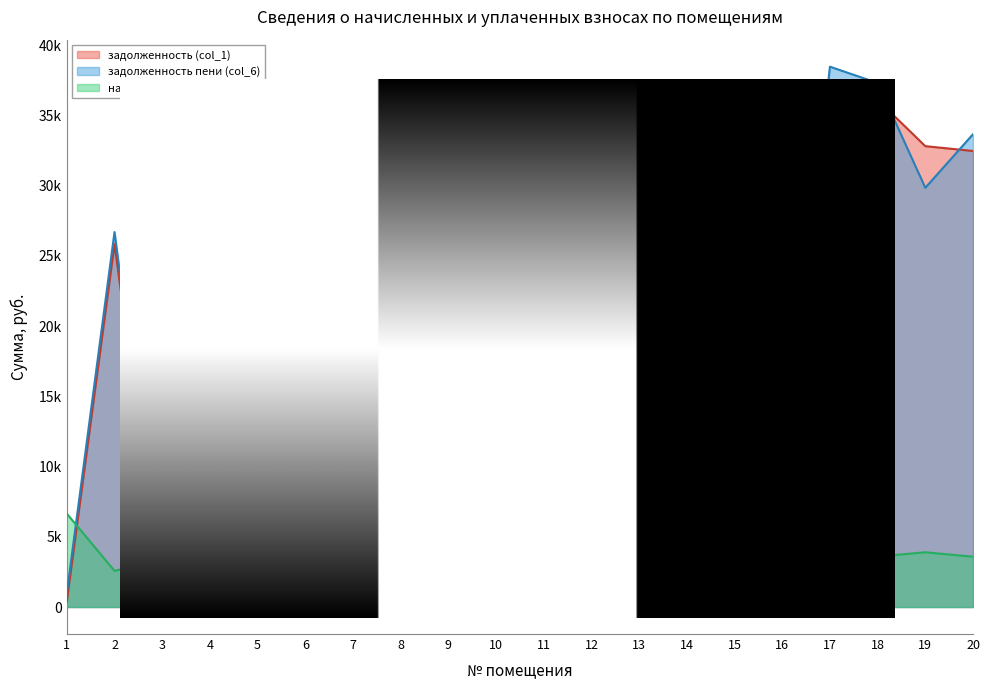

True or false: начислено (col_4) and задолженность (col_1) intersect in this chart.

True